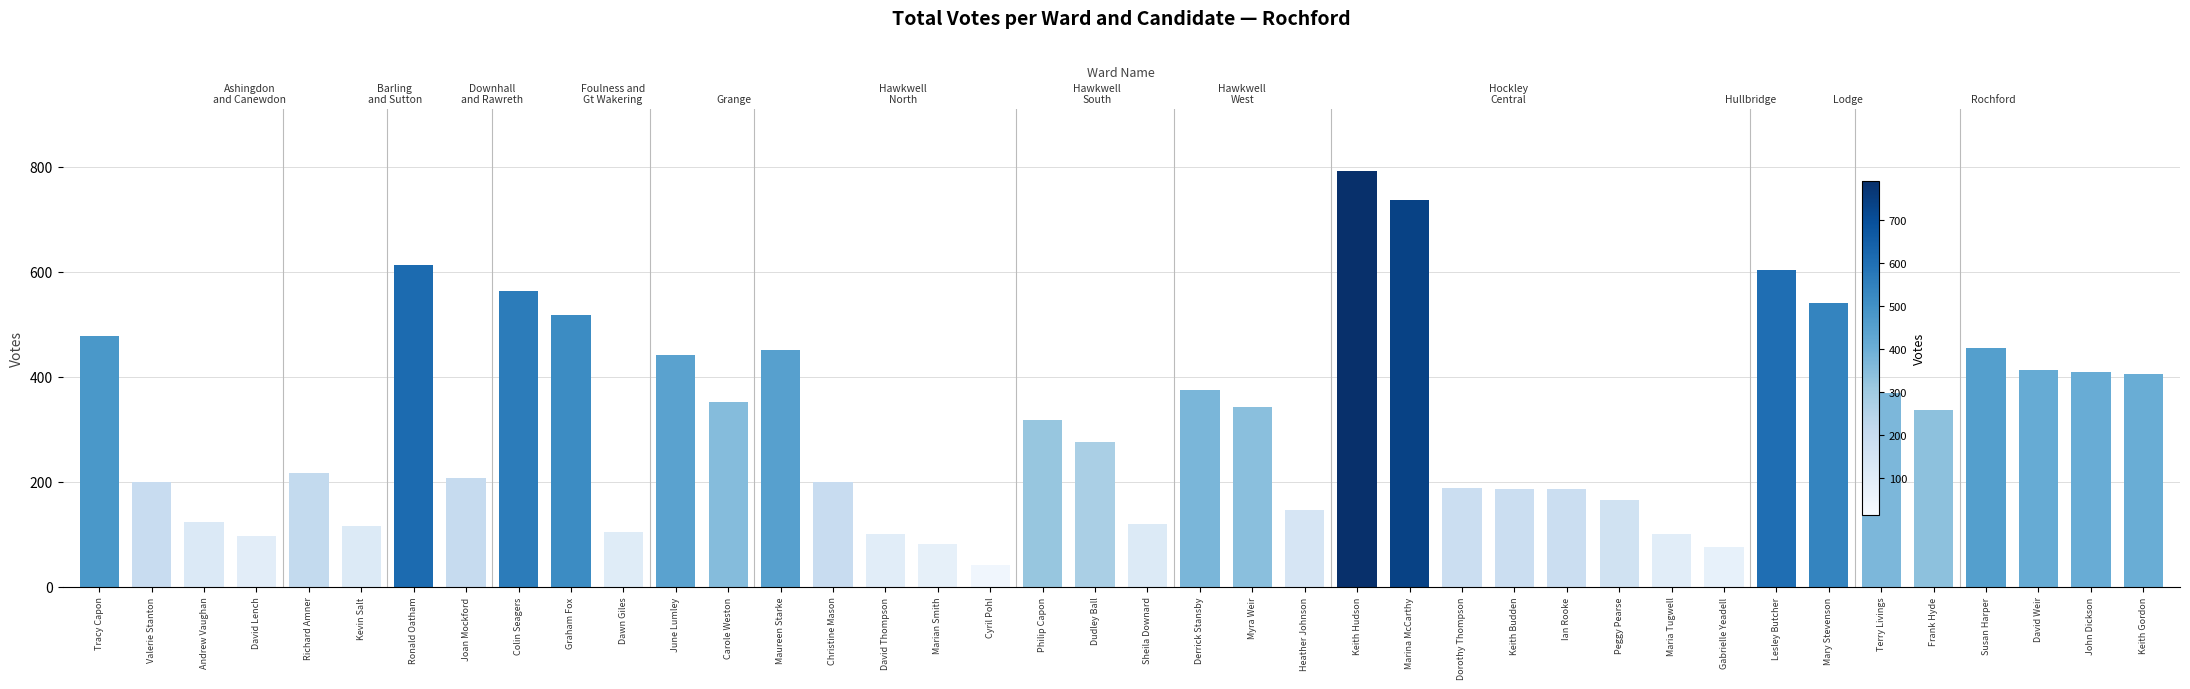

Rank the categories by value from lowest to highest.

Cyril Pohl, Gabrielle Yeadell, Marian Smith, David Lench, David Thompson, Maria Tugwell, Dawn Giles, Kevin Salt, Sheila Downard, Andrew Vaughan, Heather Johnson, Peggy Pearse, Keith Budden, Ian Rooke, Dorothy Thompson, Valerie Stanton, Christine Mason, Joan Mockford, Richard Amner, Dudley Ball, Philip Capon, Frank Hyde, Myra Weir, Carole Weston, Terry Livings, Derrick Stansby, Keith Gordon, John Dickson, David Weir, June Lumley, Maureen Starke, Susan Harper, Tracy Capon, Graham Fox, Mary Stevenson, Colin Seagers, Lesley Butcher, Ronald Oatham, Marina McCarthy, Keith Hudson